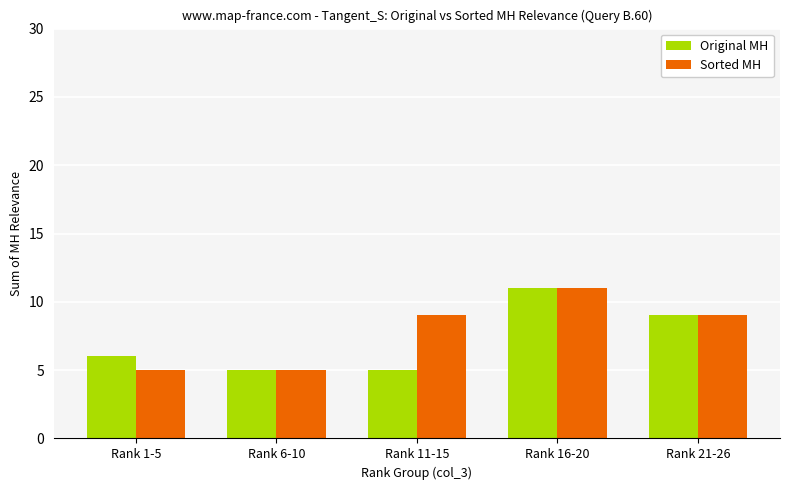

What is the average value of the Original MH series?

7